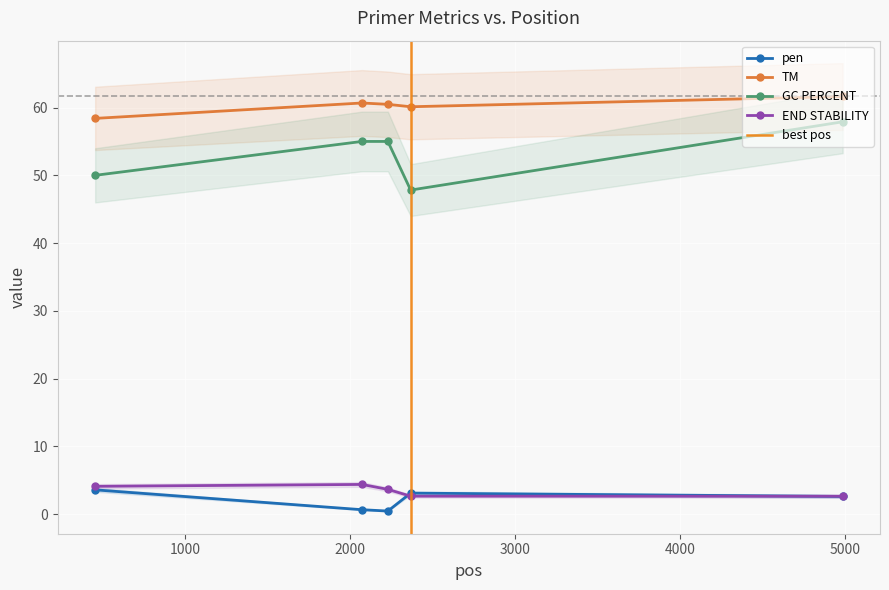

The PRIMER_LEFT_0_TM series shows 33.5 at 2071. True or false?

False